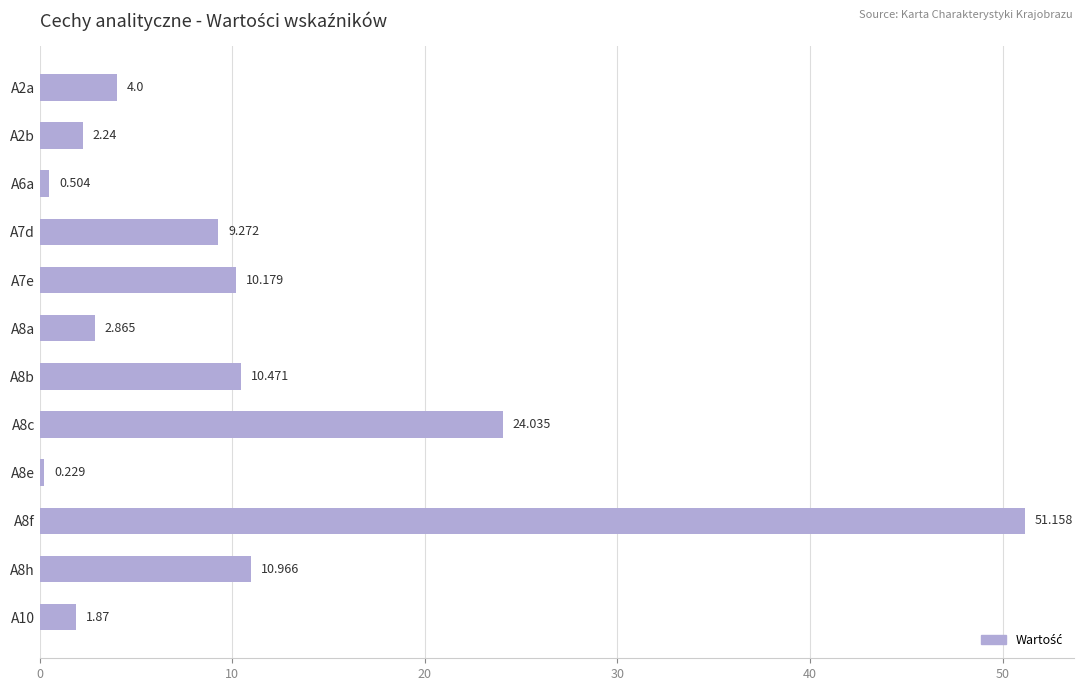

How many bars are there in total?

12